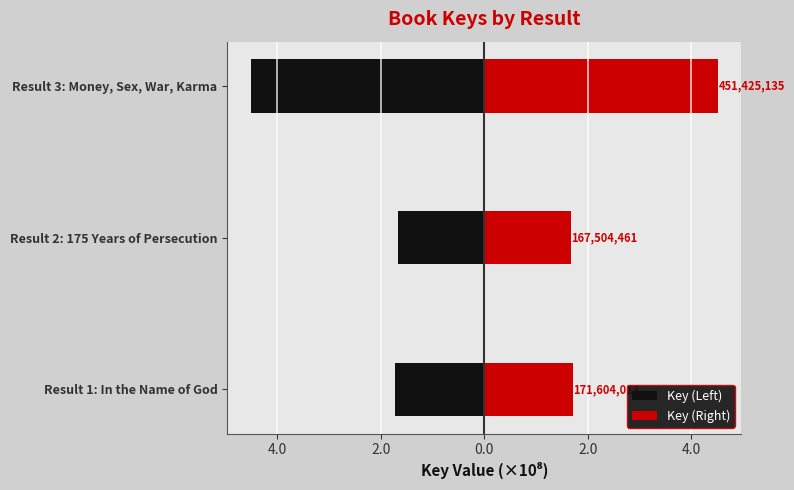

Which series has the largest range (max minus min)?

Key (Left)